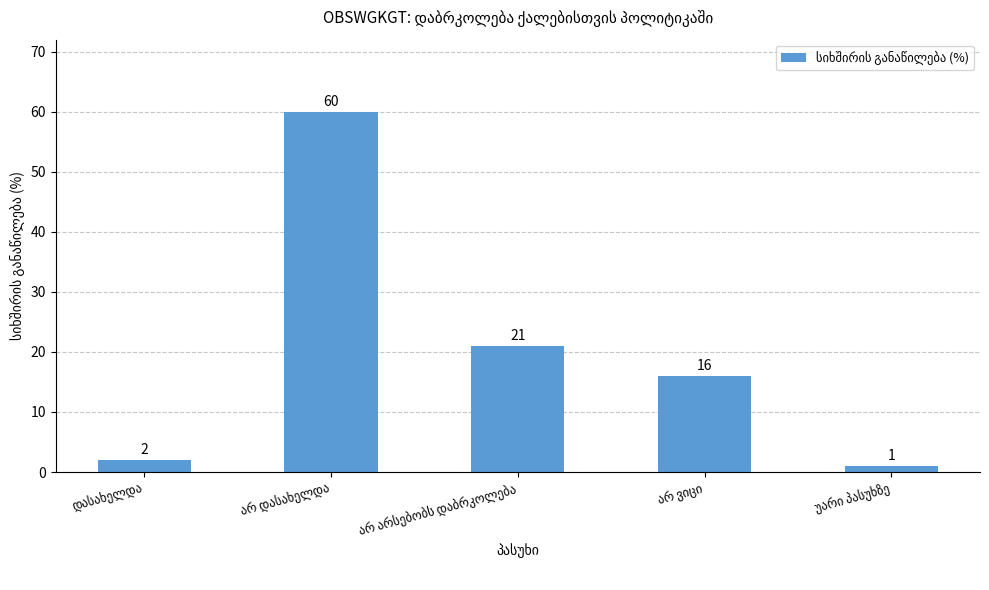

What is the difference between the maximum and second lowest values?

58